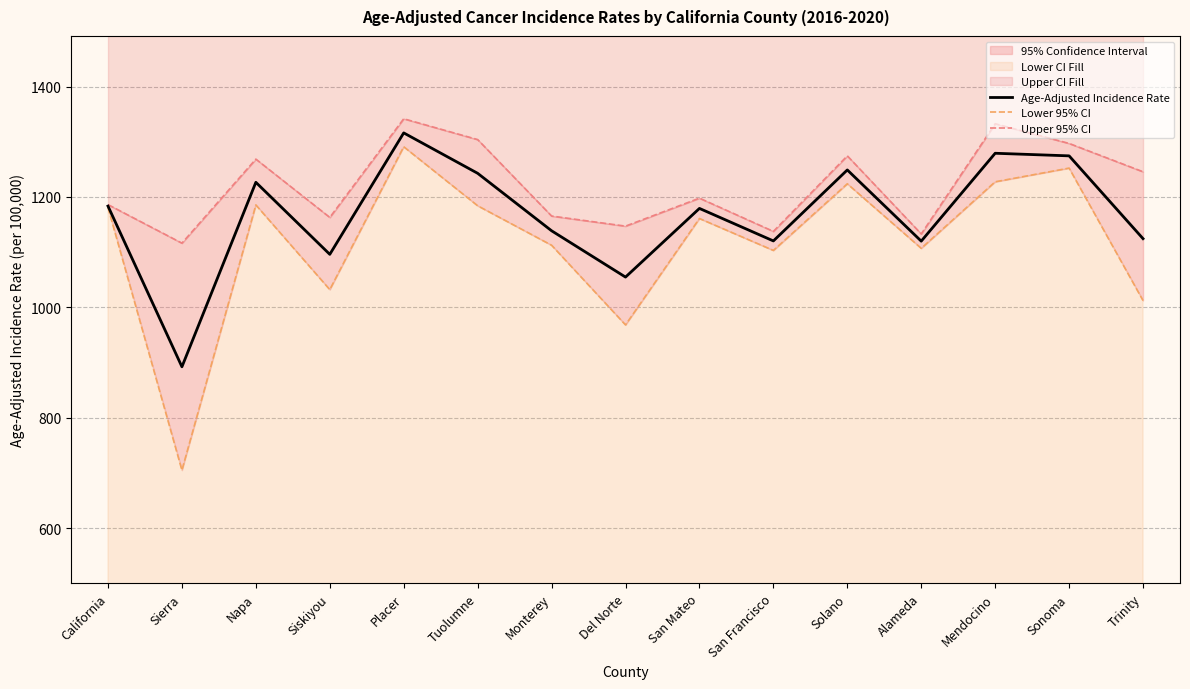

Between Tuolumne and Trinity, which series saw the biggest shift?

Lower 95% CI